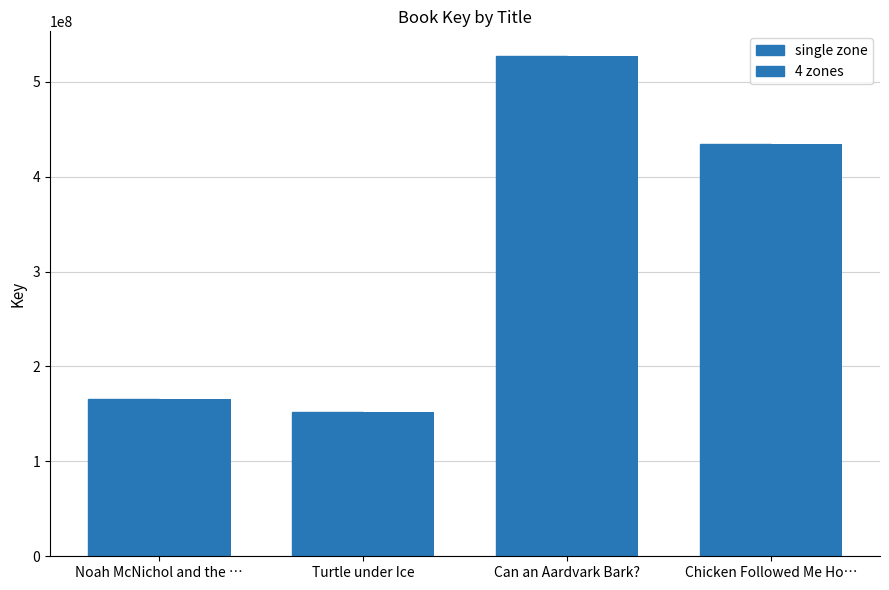

The single zone series shows 737921659 at Chicken Followed Me Ho…. True or false?

False